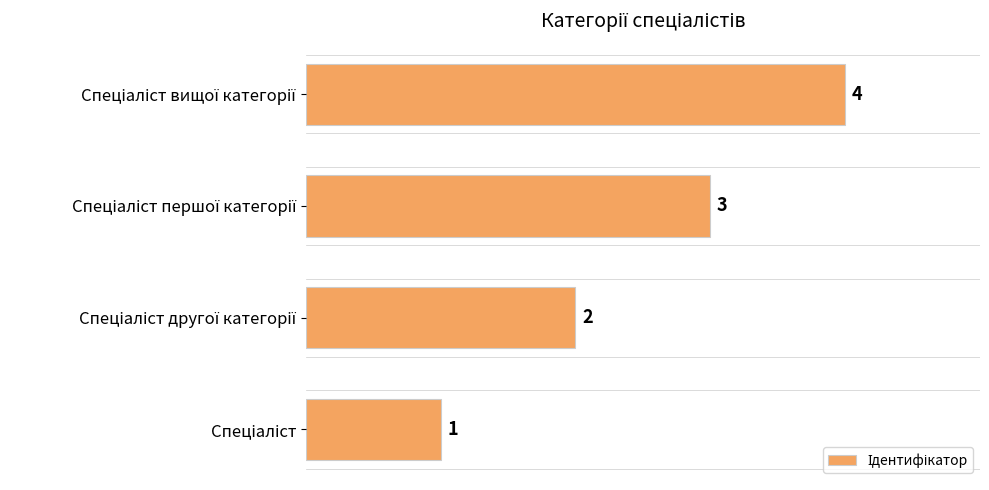

How many categories are shown in the chart?

4